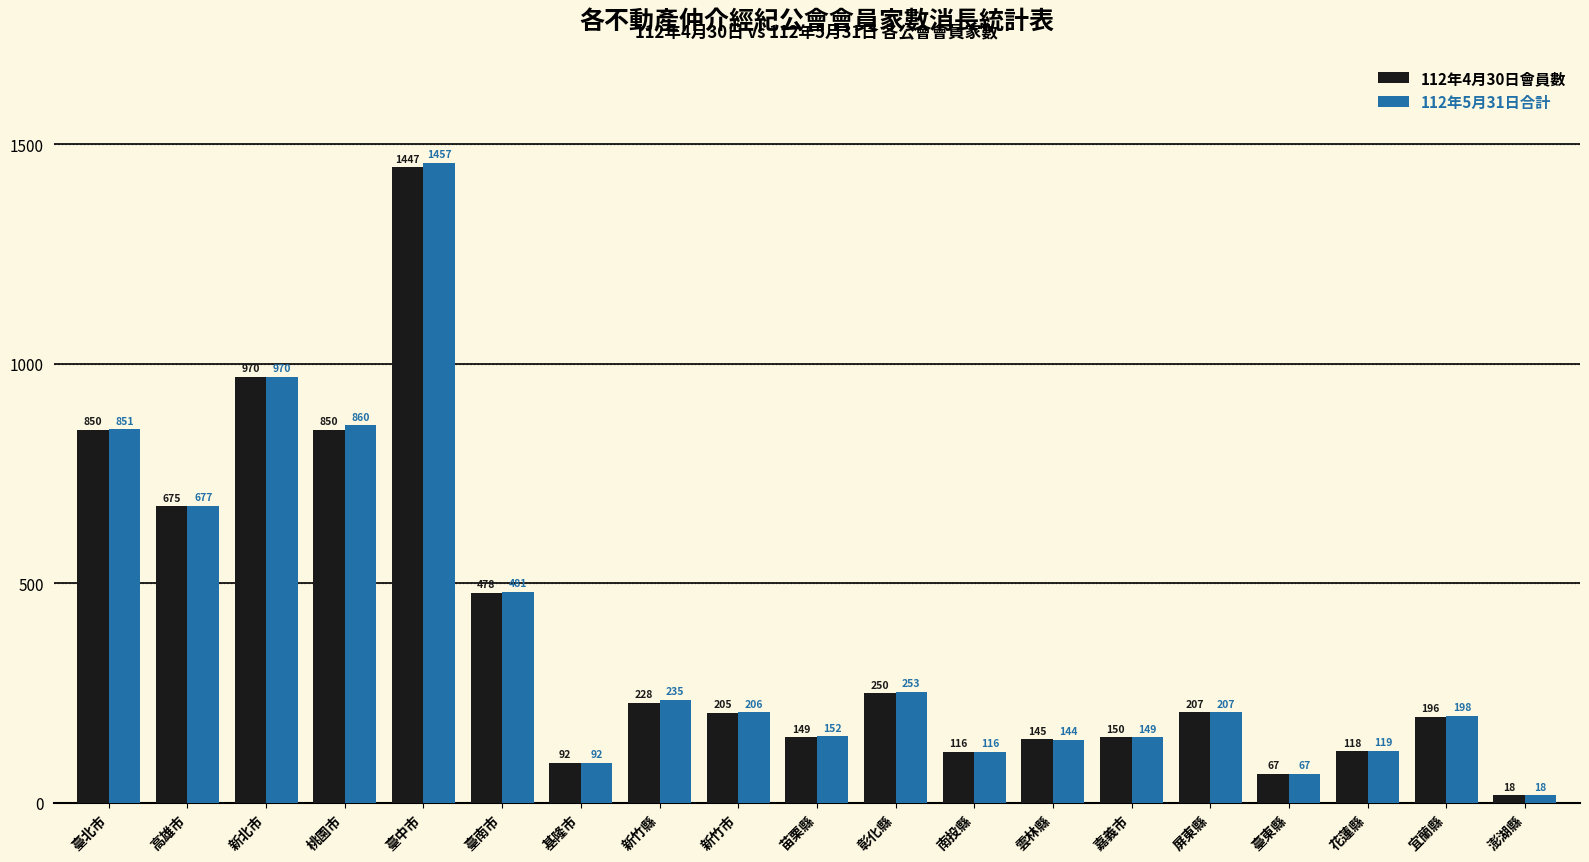

The 112年5月31日合計 series shows 18 at 澎湖縣. True or false?

True